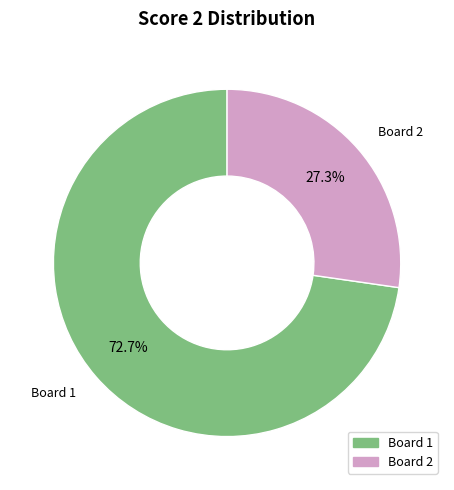

To the nearest percent, what is the difference between the Board 1 and Board 2 slice percentages?

45%